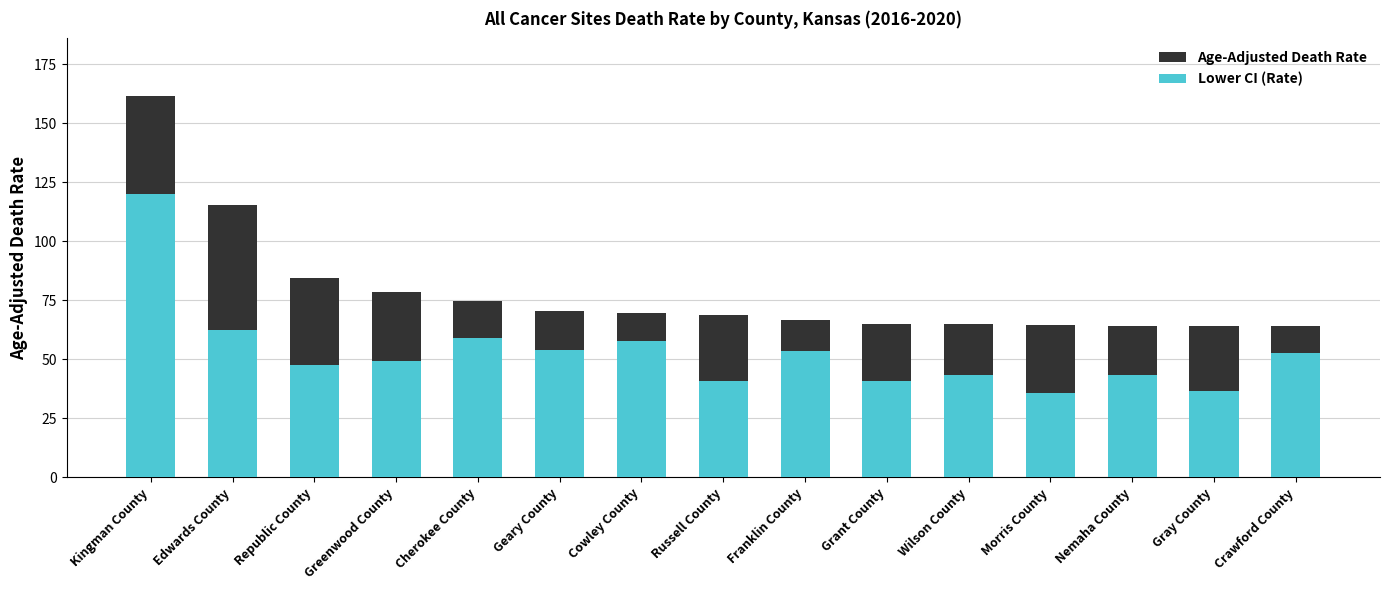

Which category has the highest value across all series?

Kingman County